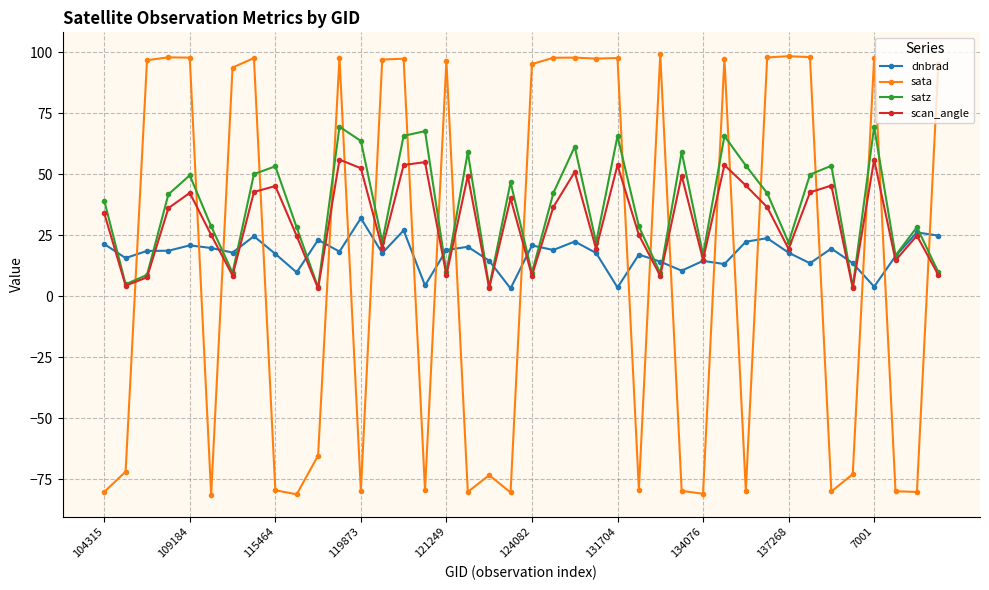

Rank the series by their maximum value, from highest to lowest.

sata, satz, scan_angle, dnbrad